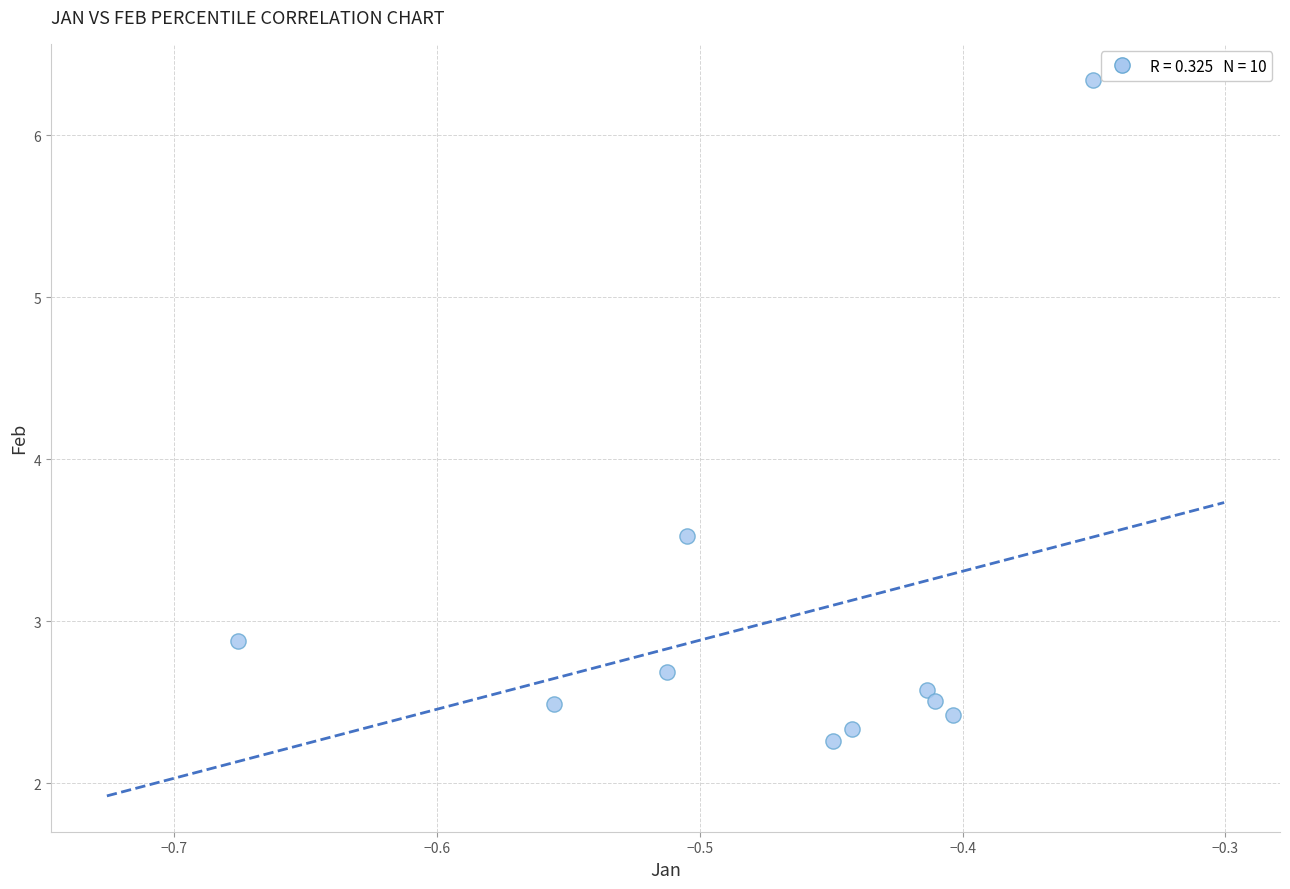

What Y value in the scatter plot is closest to 4?

3.5